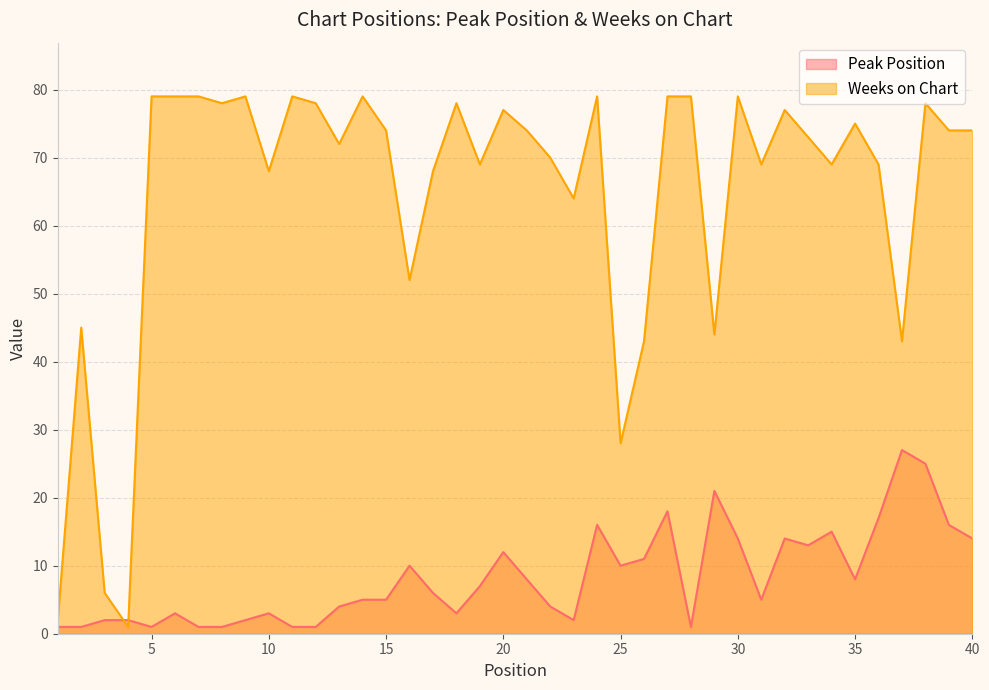

What are all the series names shown in the legend?

Peak Position, Weeks on Chart